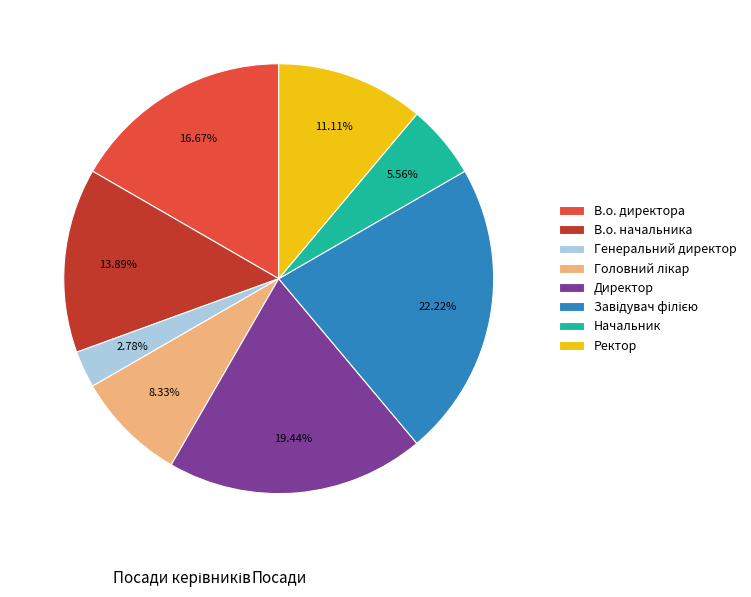

Do Генеральний директор and Директор together represent more than half of the pie?

No